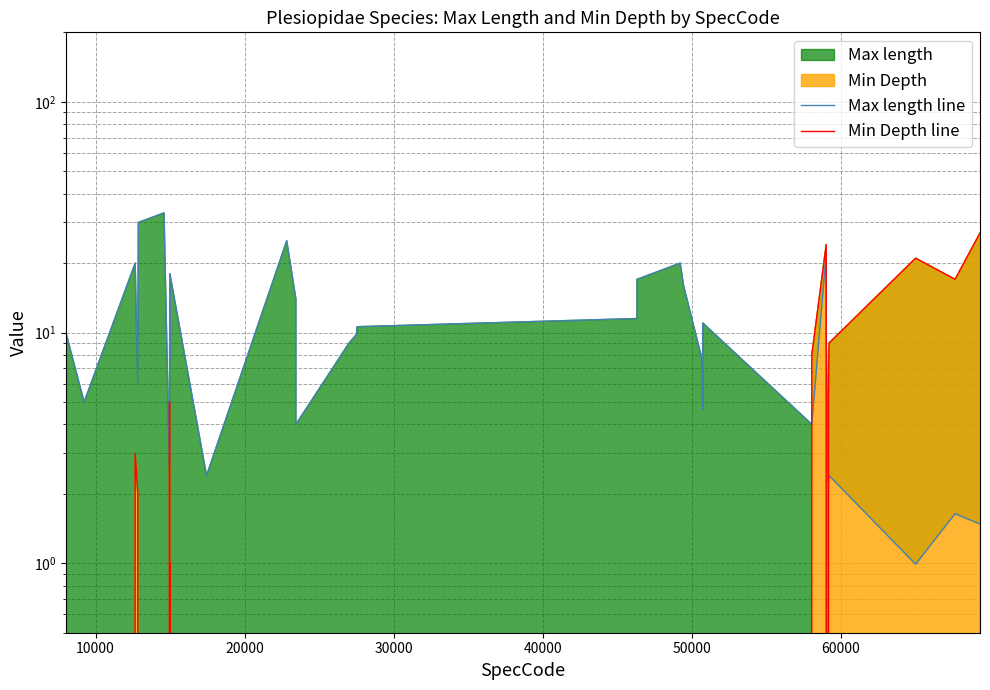

How many intersections are there between Min Depth line and Max length line?

3